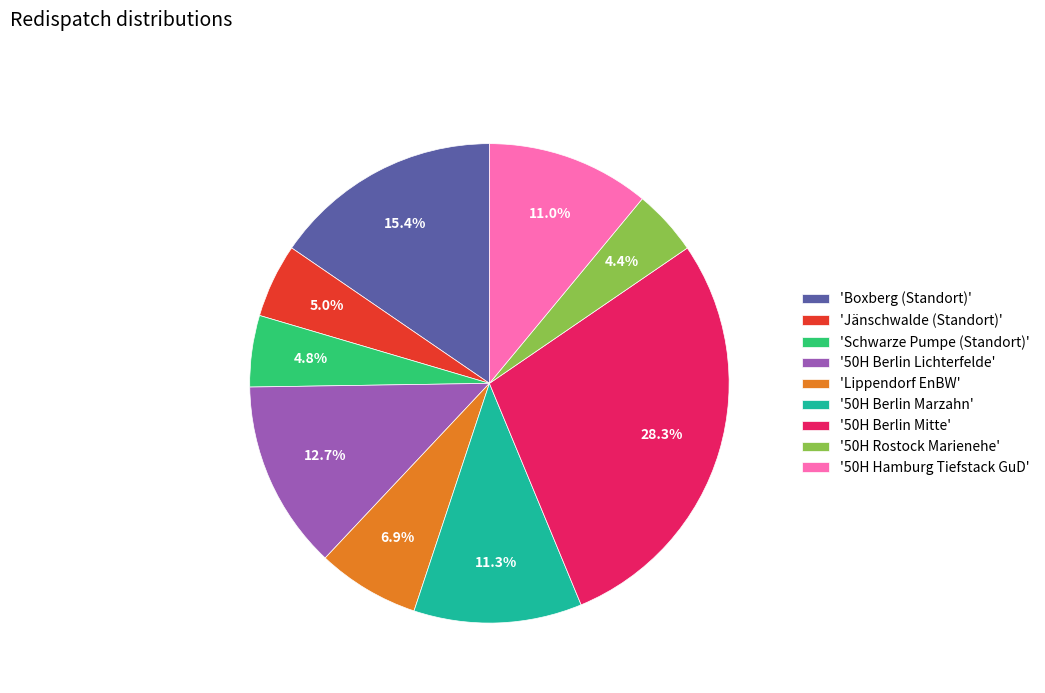

How many segments does this pie chart have?

9